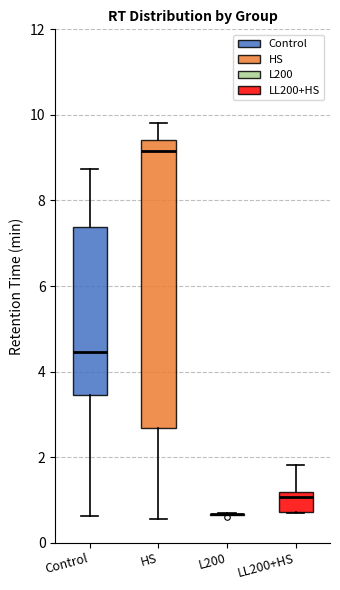

Reading left to right, read every box against the y-axis: the position of its median line, the range the box covers, and the ends of its whiskers. The values are not printed on the chart, so give them approximately, as read against the axis.

Control: median 4.4, box 3.4 to 7.4, whiskers 0.6 to 8.8
HS: median 9.2, box 2.6 to 9.4, whiskers 0.6 to 9.8
L200: box collapsed to a line at 0.6, whiskers 0.6 to 0.6
LL200+HS: median 1.0, box 0.8 to 1.2, whiskers 0.6 to 1.8